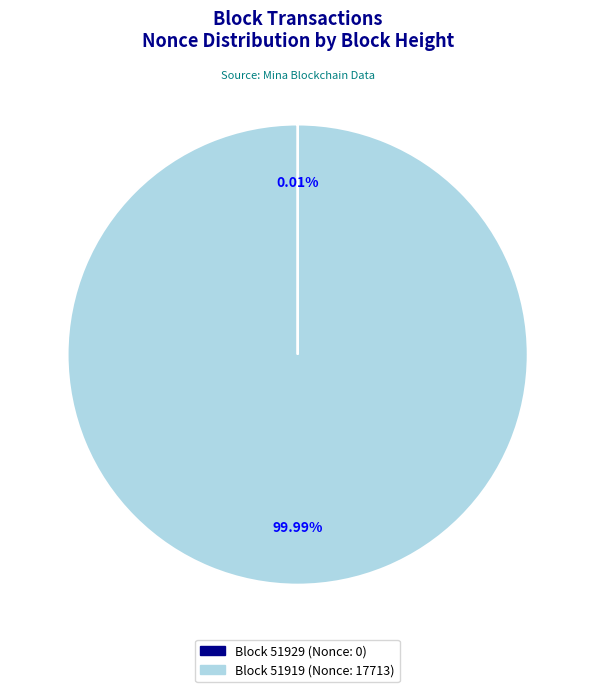

Is there any slice that represents more than half of the pie?

Yes